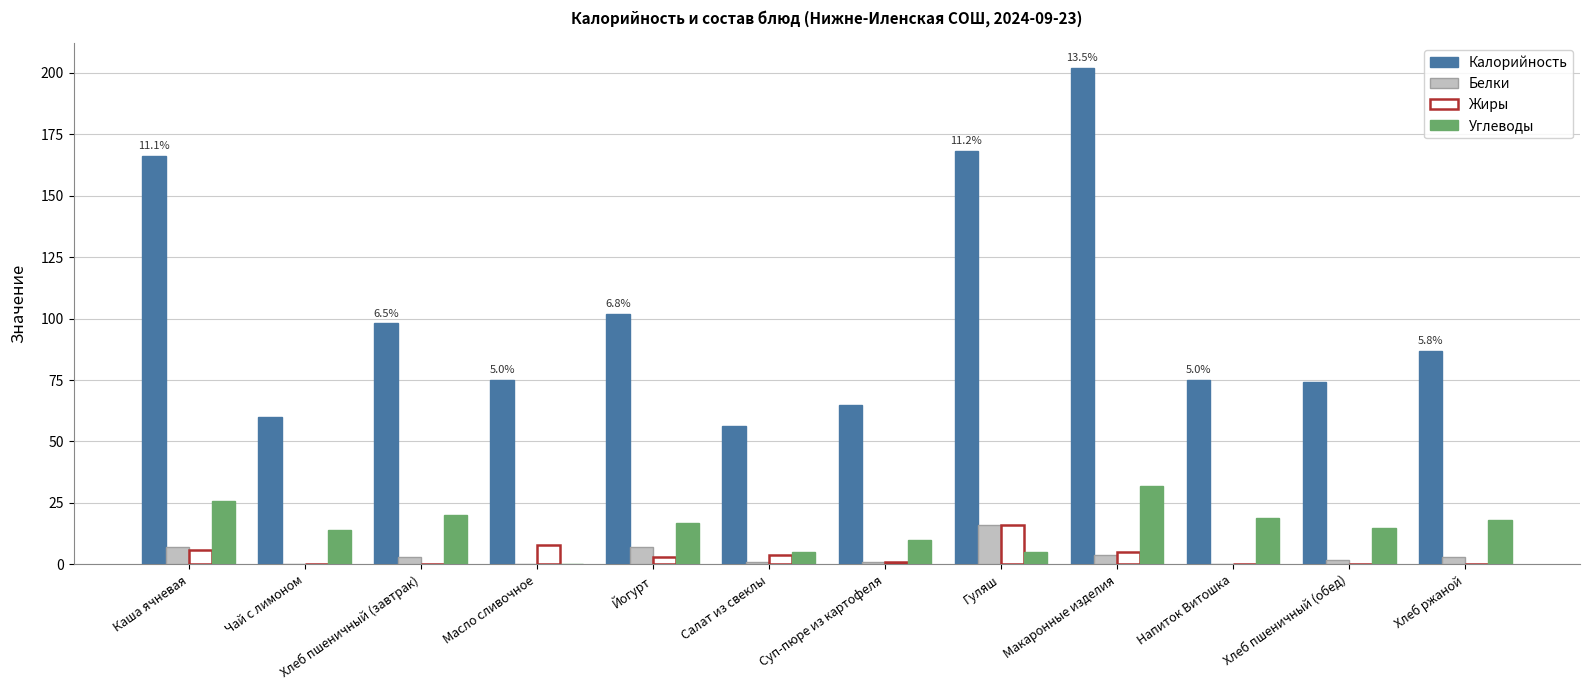

Is the value of Жиры at Масло сливочное greater than the value of Углеводы at Йогурт?

No